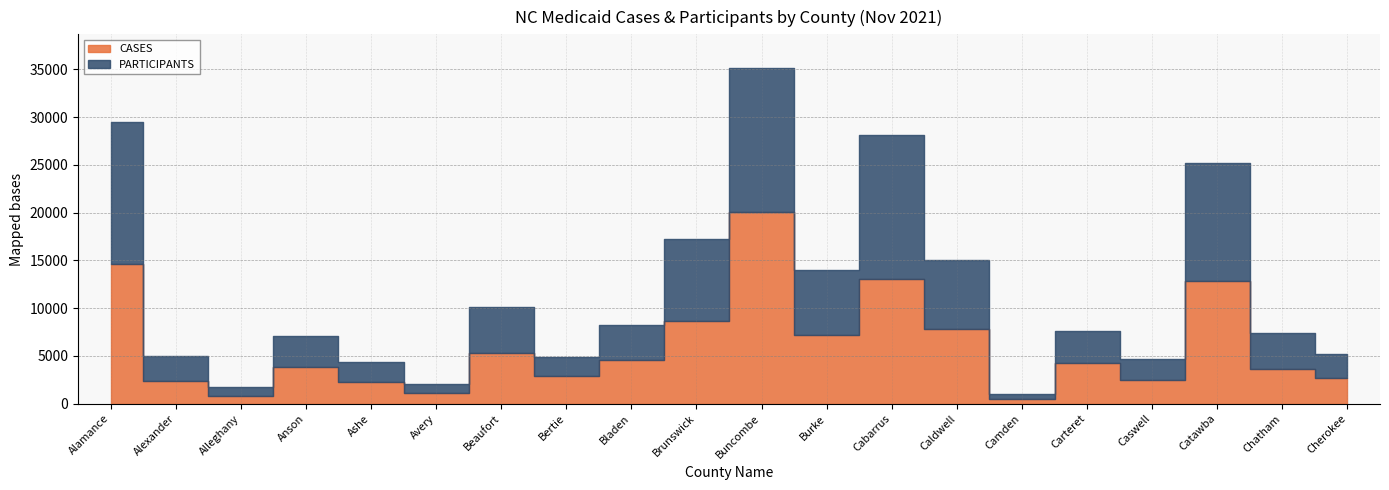

True or false: PARTICIPANTS and CASES intersect in this chart.

False